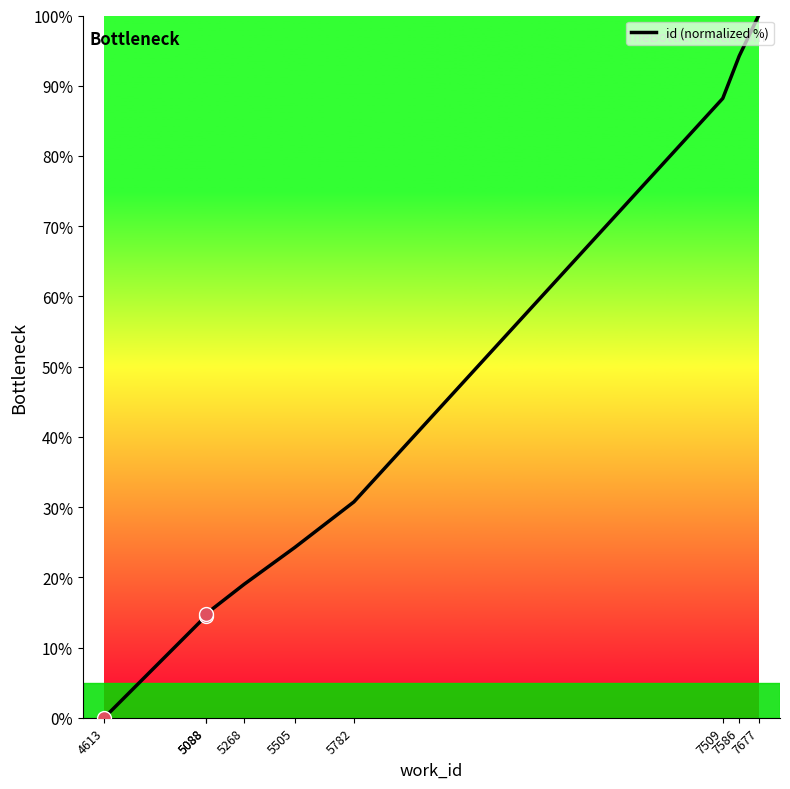

What is the difference between the second highest and second lowest values?

79.8